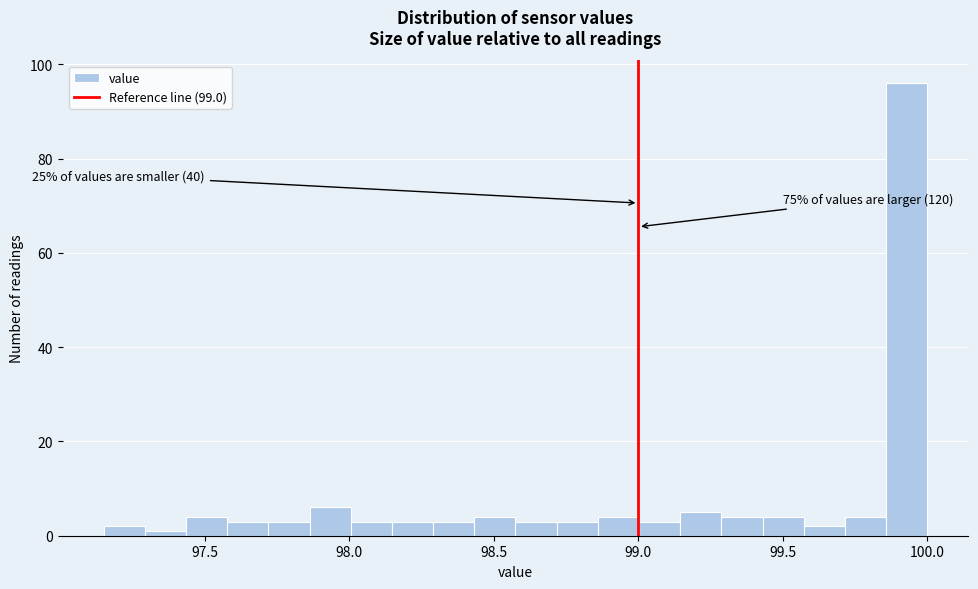

Read against the x-axis, roughly where is the centre of the tallest bar?

99.95